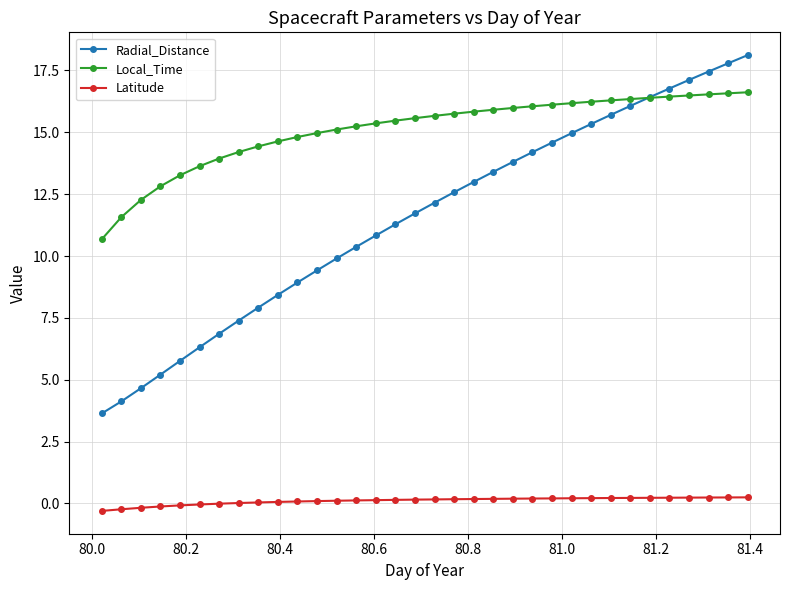

Which series has the widest spread of values?

Radial_Distance